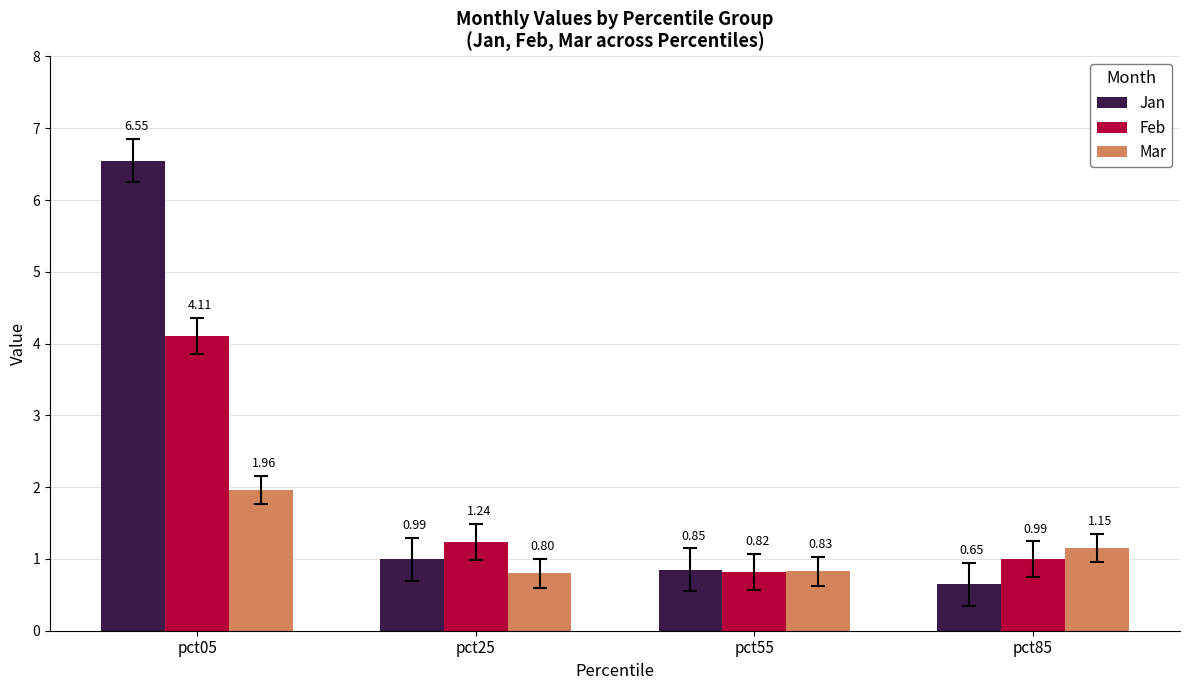

What is the total value across all series at pct55?

2.5